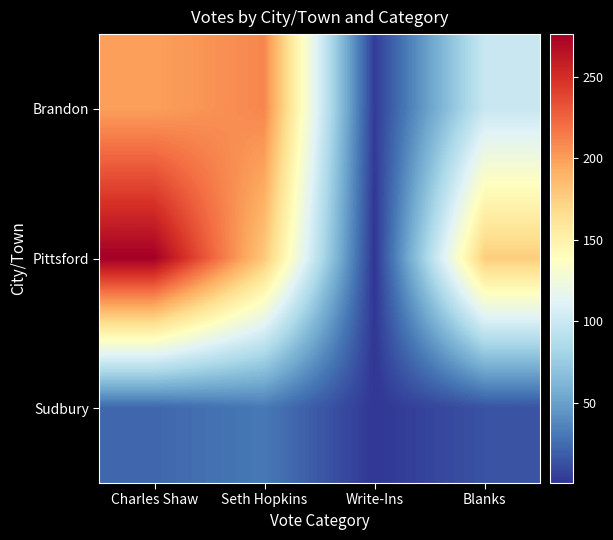

Which series changed the most between Seth Hopkins and Blanks?

Brandon